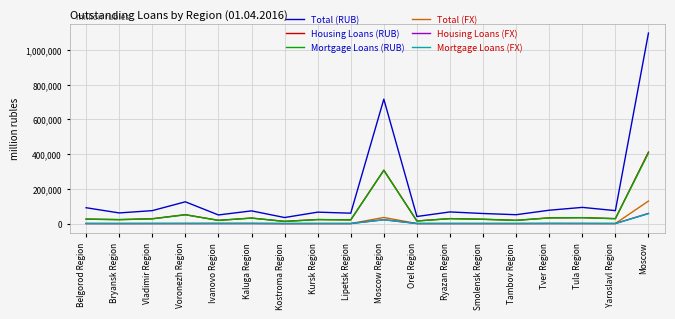

Is this an area chart (filled region under the line)?

No